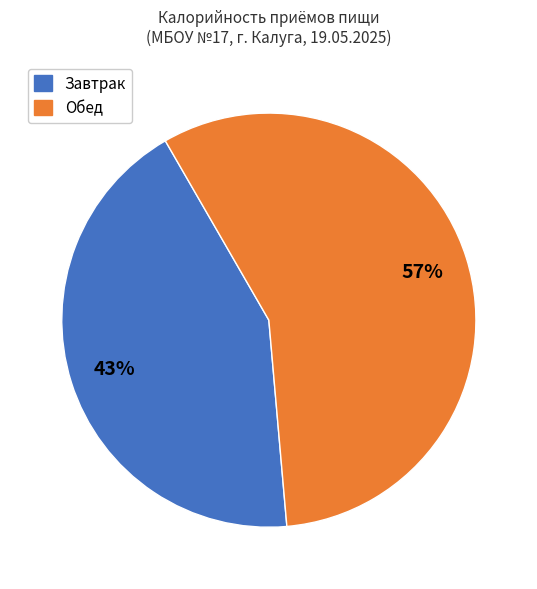

To the nearest percent, what is the difference between the largest and smallest slice percentages?

14%